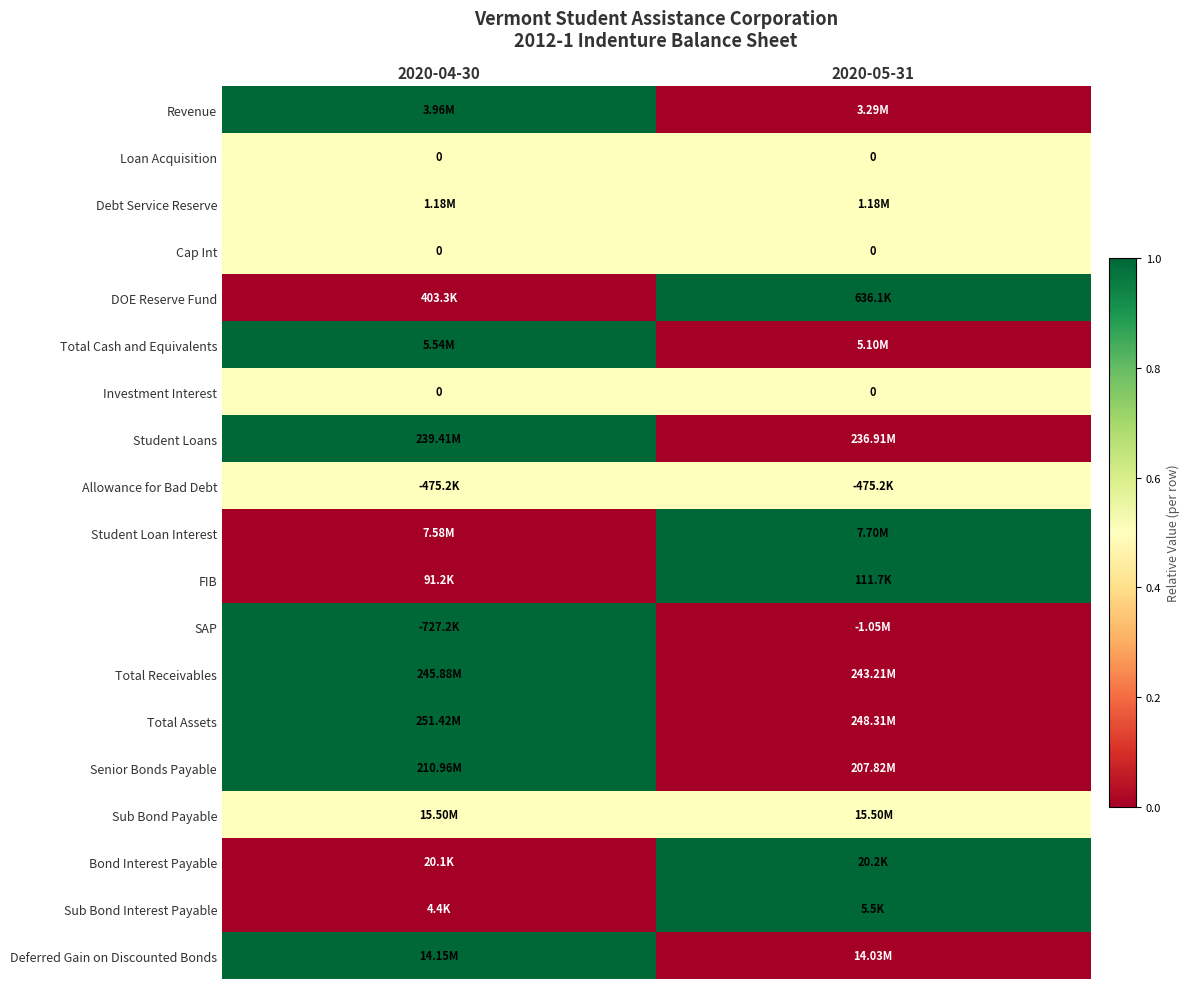

Which category has the lowest value in the Student Loans series?

2020-05-31